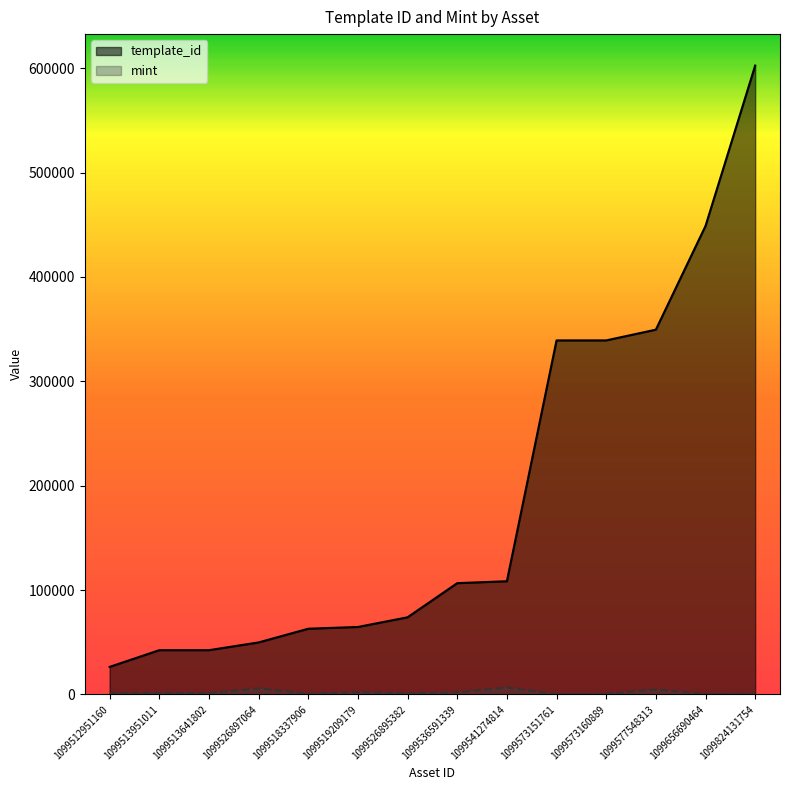

What is the difference between the template_id values at 1099519209179 and 1099573151761?

274574